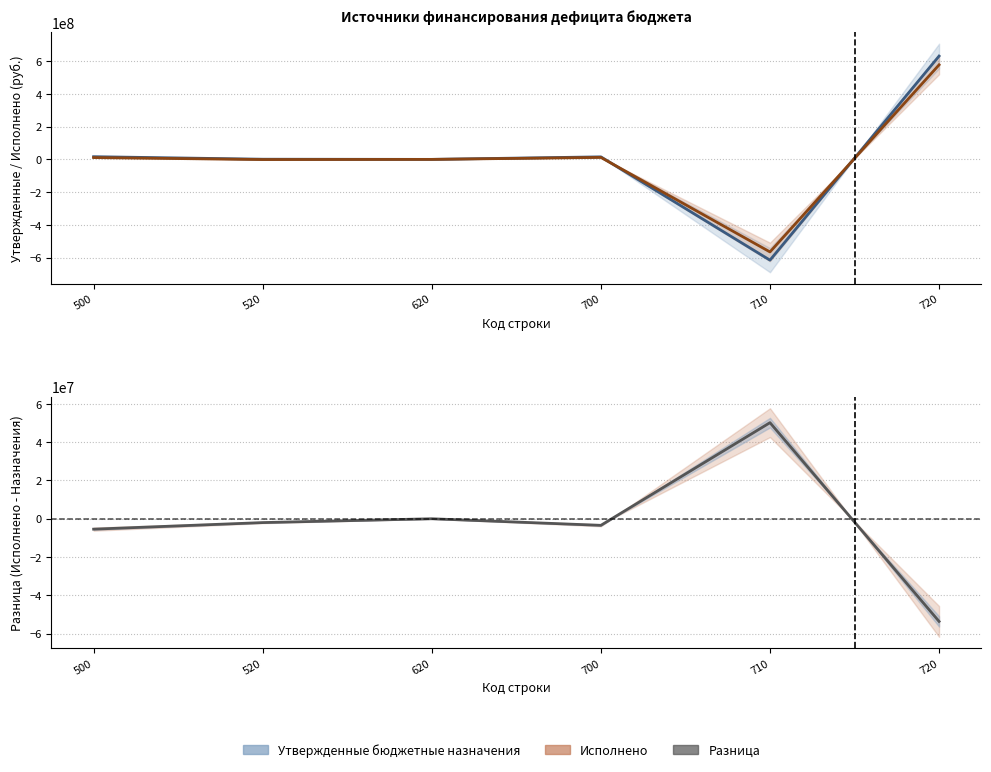

What is the average value of the Исполнено series?

5672272.4